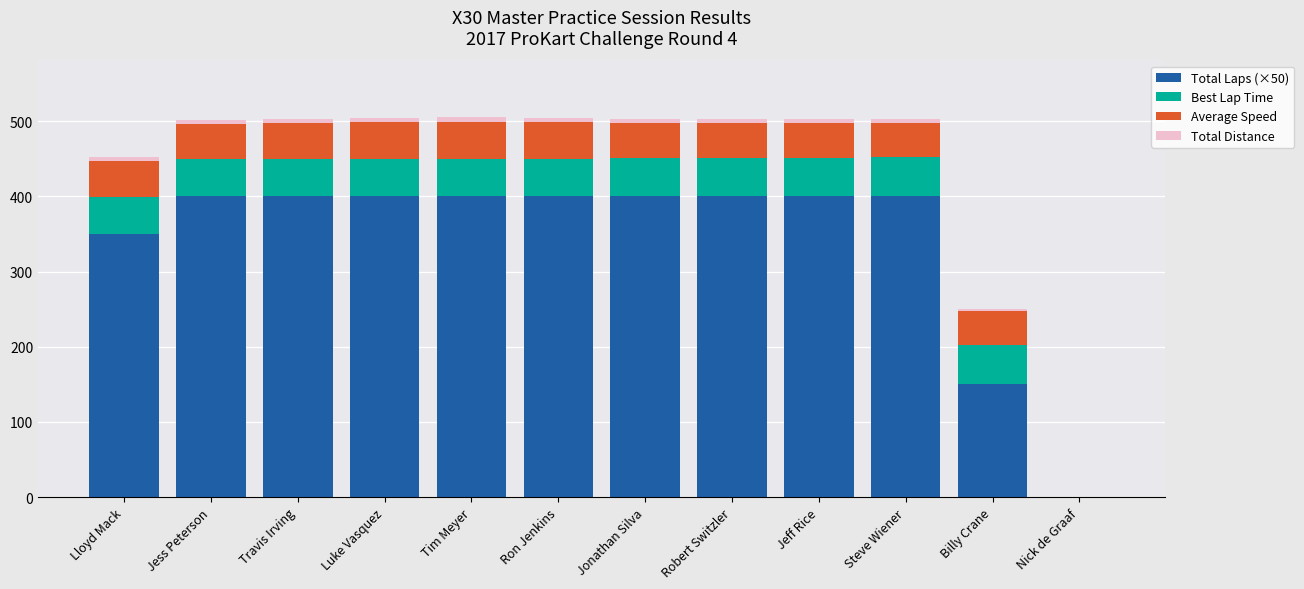

The Total Laps (×50) series shows 400.0 at Tim Meyer. True or false?

True